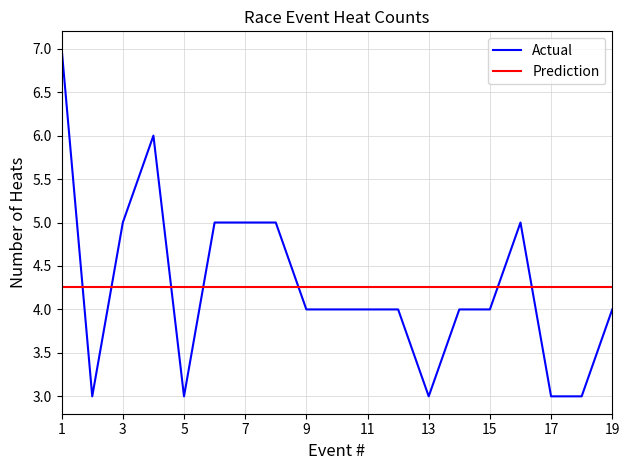

Which category has the highest value across all series?

1